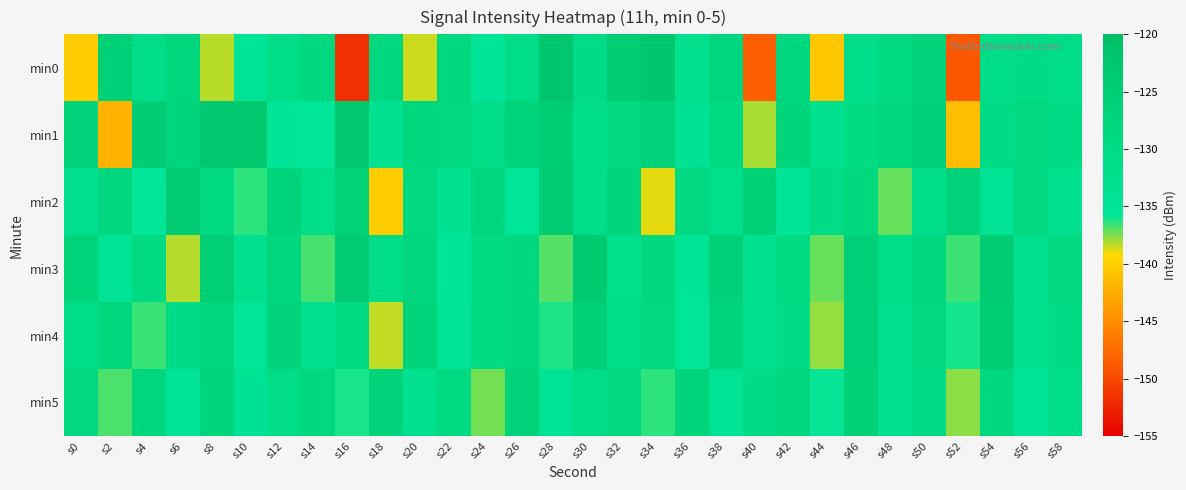

At which category does the chart reach its peak across all series?

s28